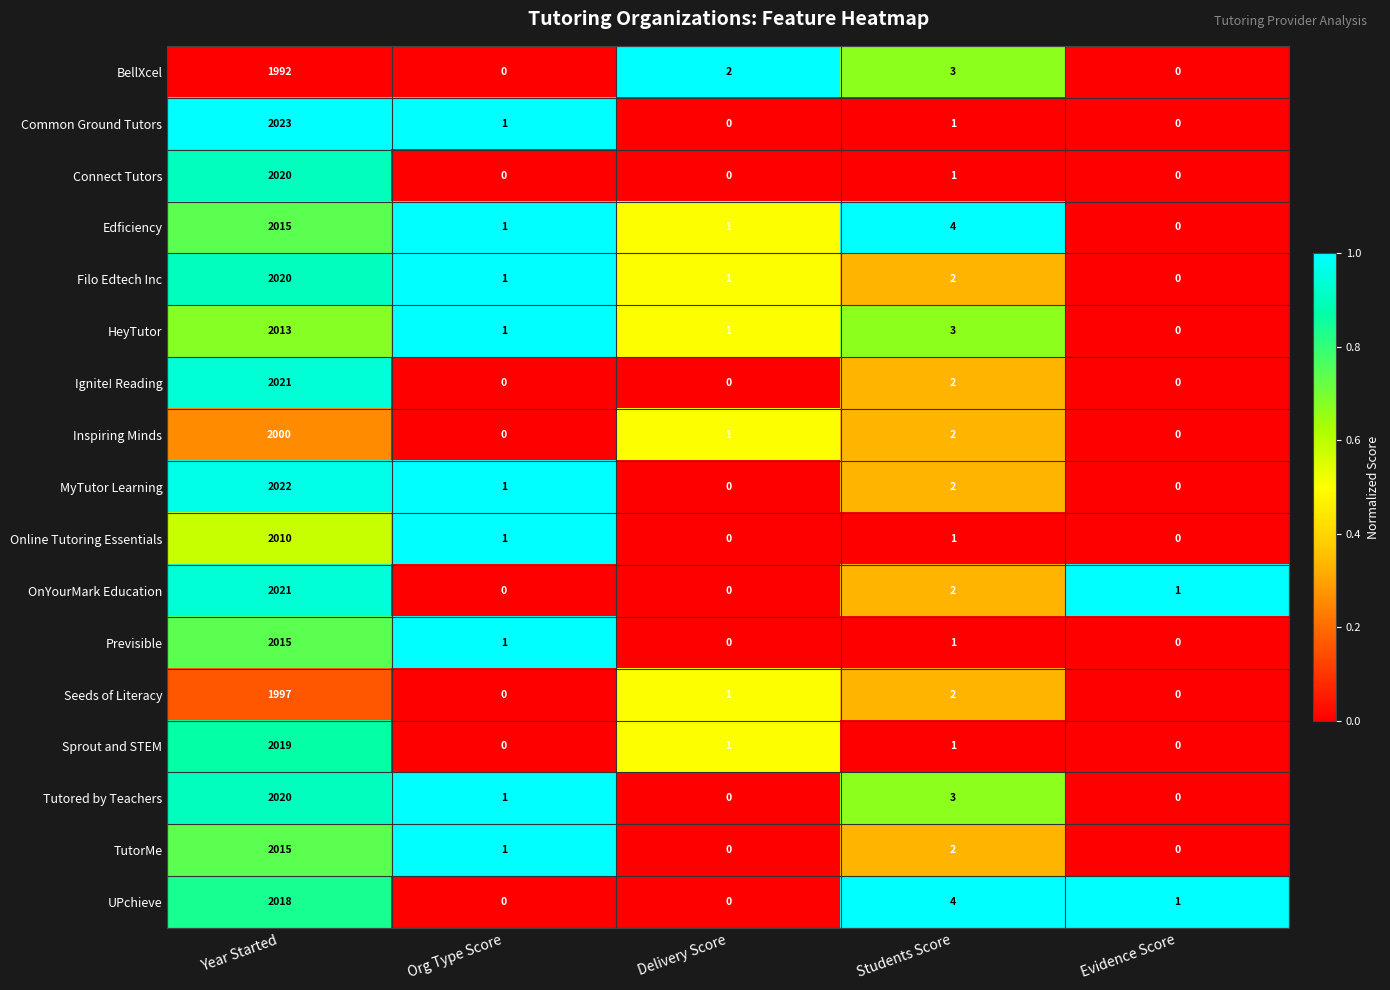

Between Year Started and Students Score, which series saw the biggest shift?

Common Ground Tutors